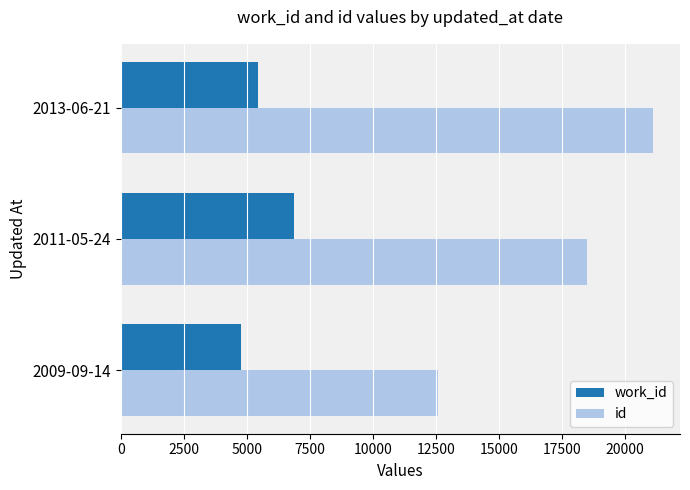

Which series has the largest total across all categories?

id